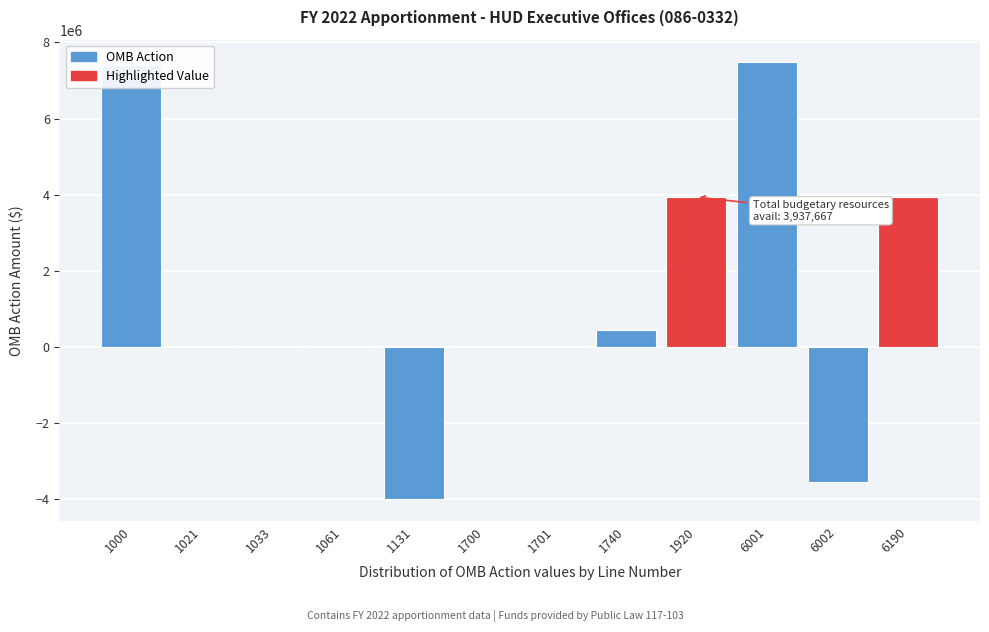

The value at 1000 is 5056648. True or false?

False